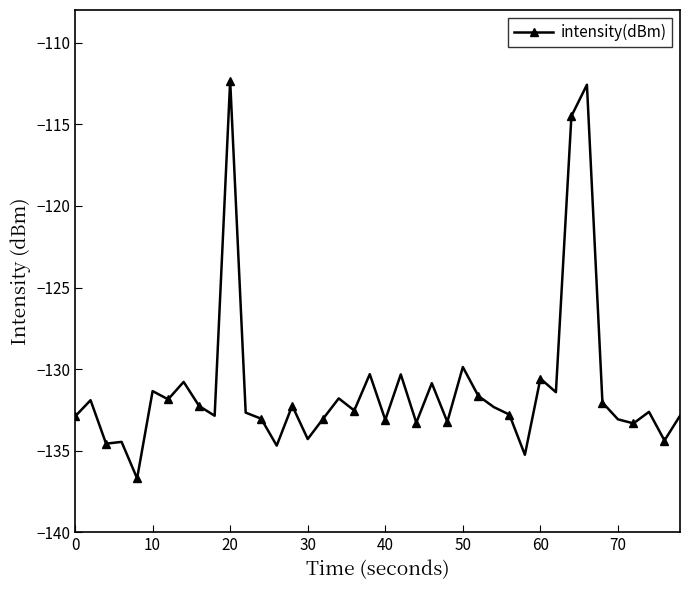

True or false: the data has more than 0 interior local peaks.

True